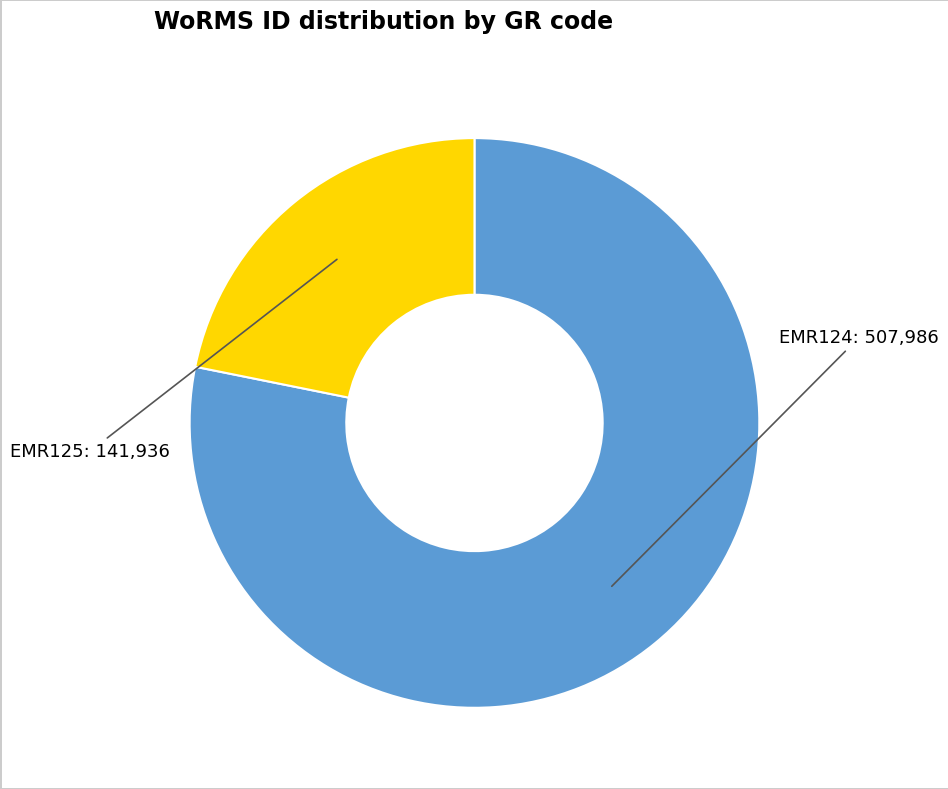

Between EMR125 and EMR124, which is larger?

EMR124